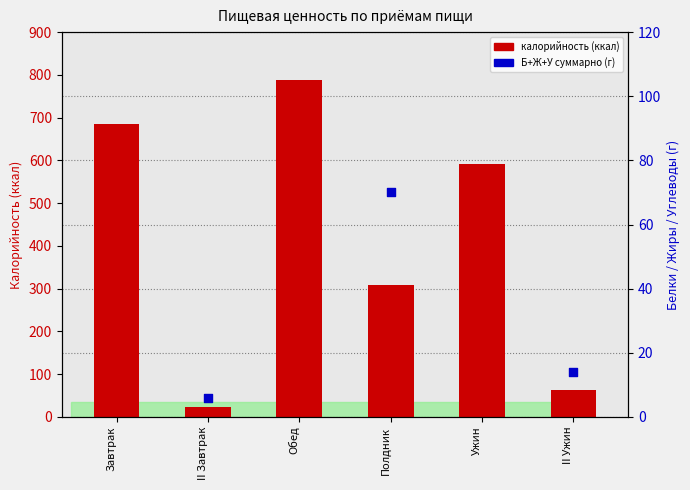

Which series contains the lowest Y value?

Белки+Жиры+Углеводы